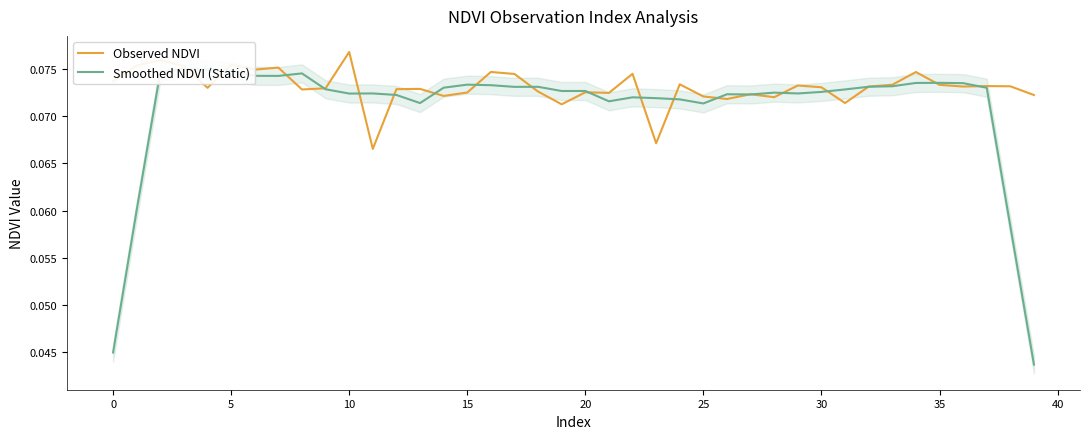

Rank the series by their average value, from highest to lowest.

Observed NDVI, Smoothed NDVI (Static)